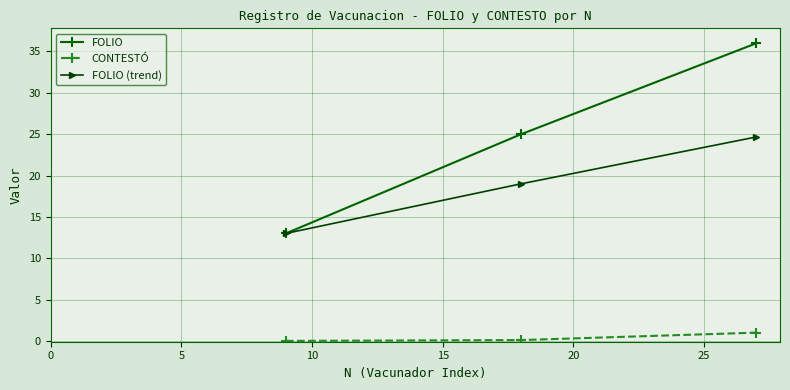

How many data points does each series have?

3